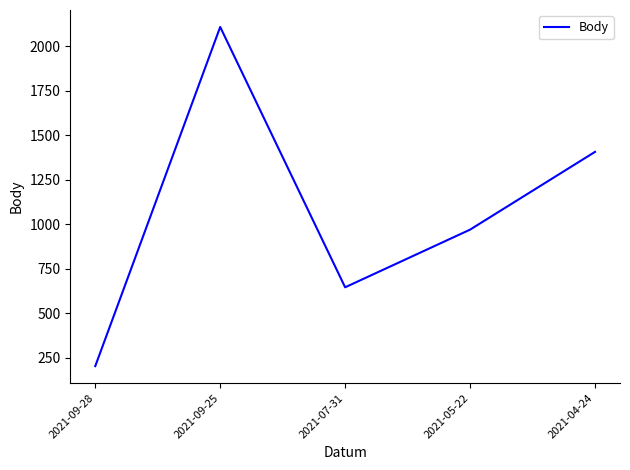

Which label corresponds to the largest value in the chart?

2021-09-25